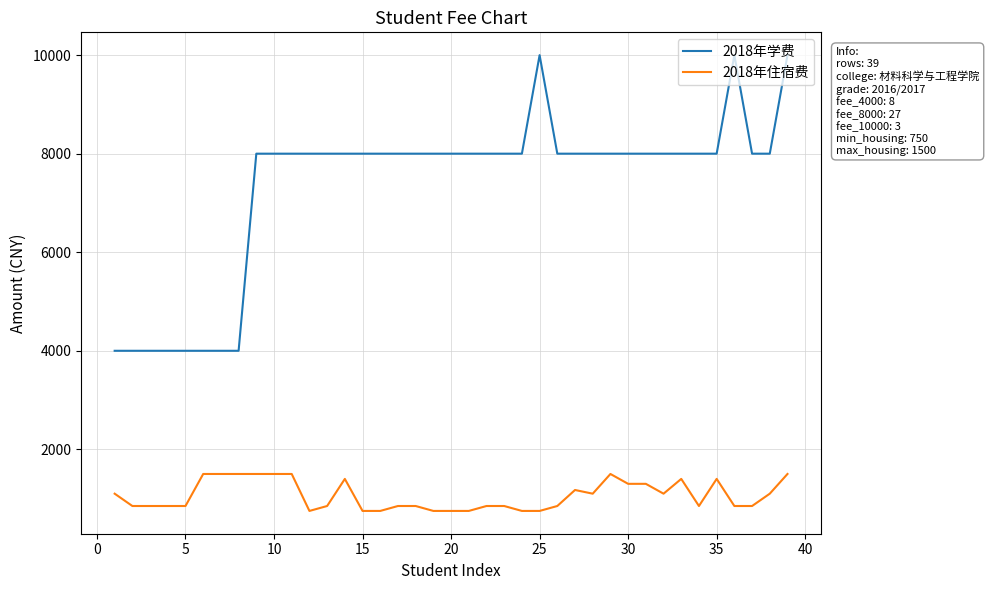

What is the average value of the 2018年住宿费 series?

1062